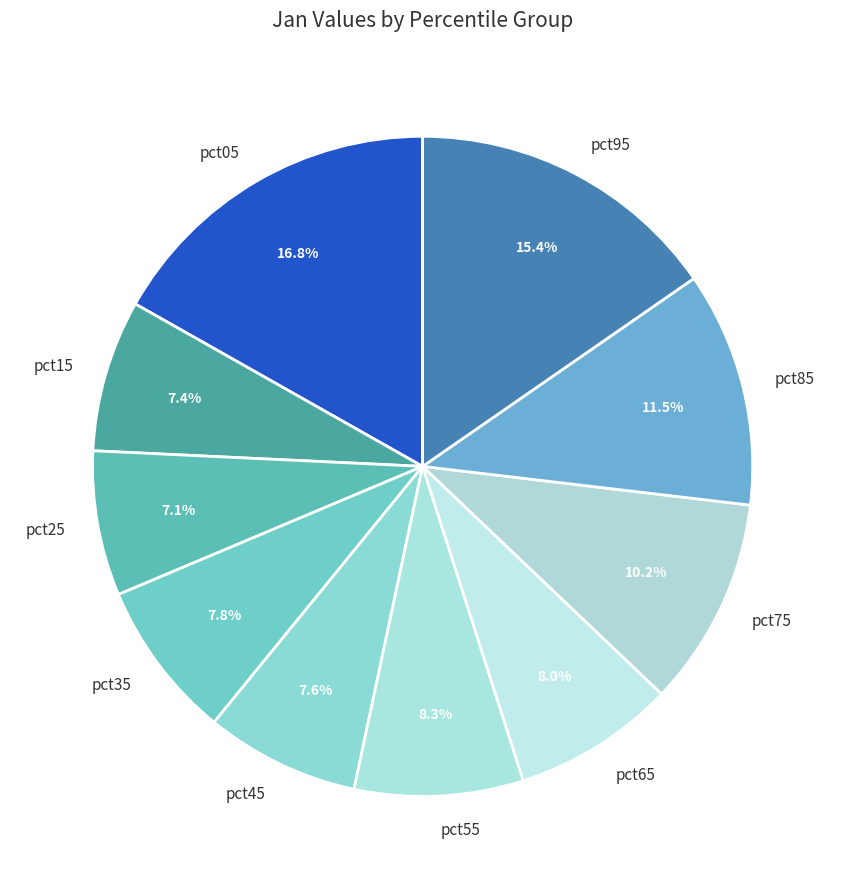

To the nearest percent, what is the average slice percentage?

10%